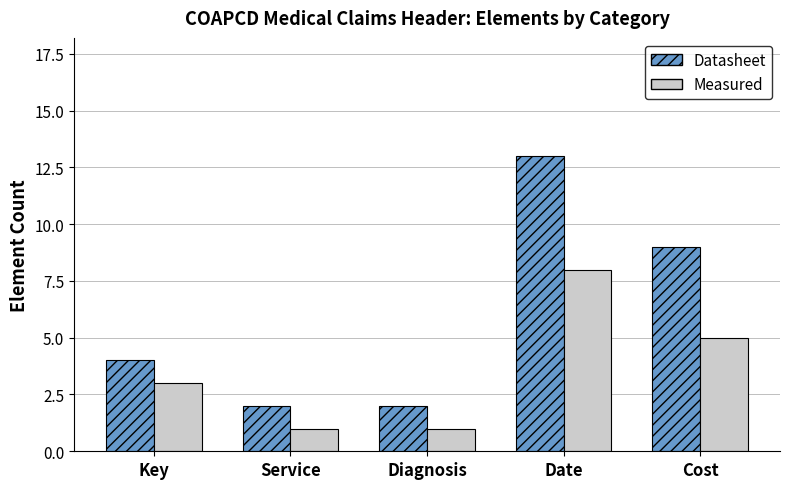

The value of Measured at Date is 8. True or false?

True